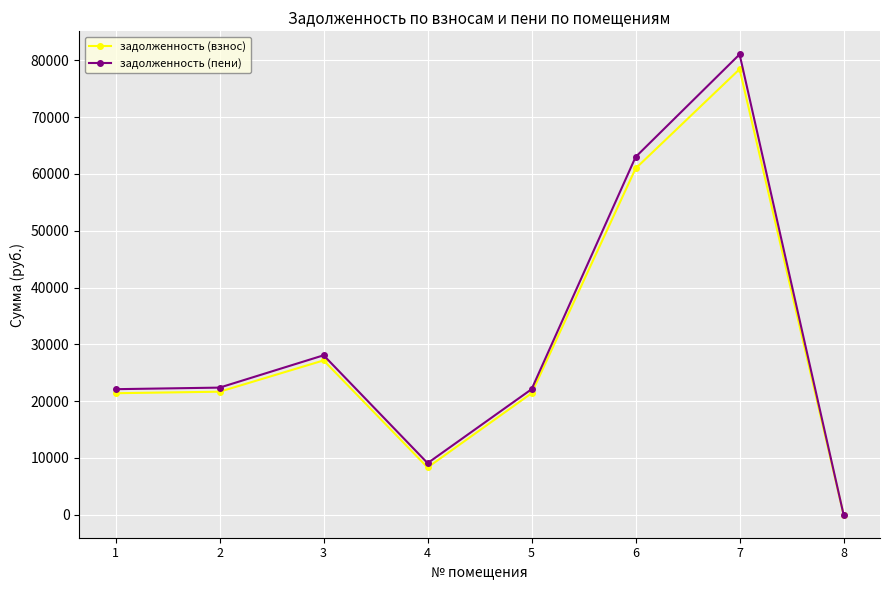

Between 4 and 6, which series saw the biggest shift?

задолженность (пени)